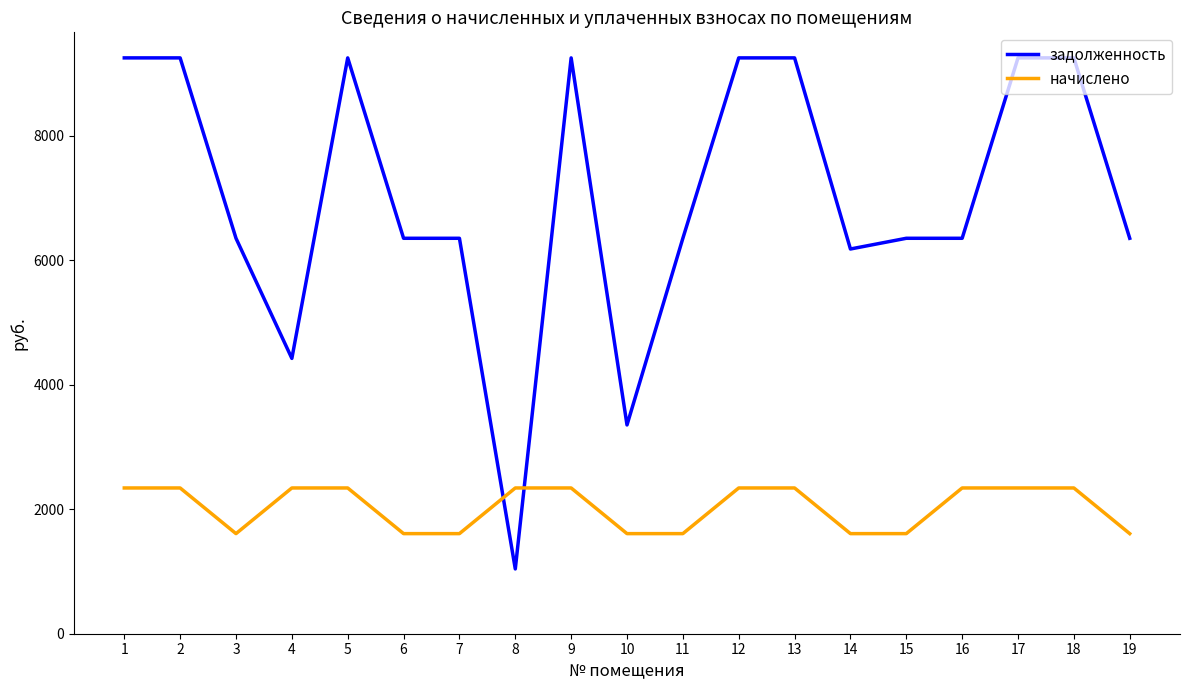

At which label does задолженность first exceed 6355?

1